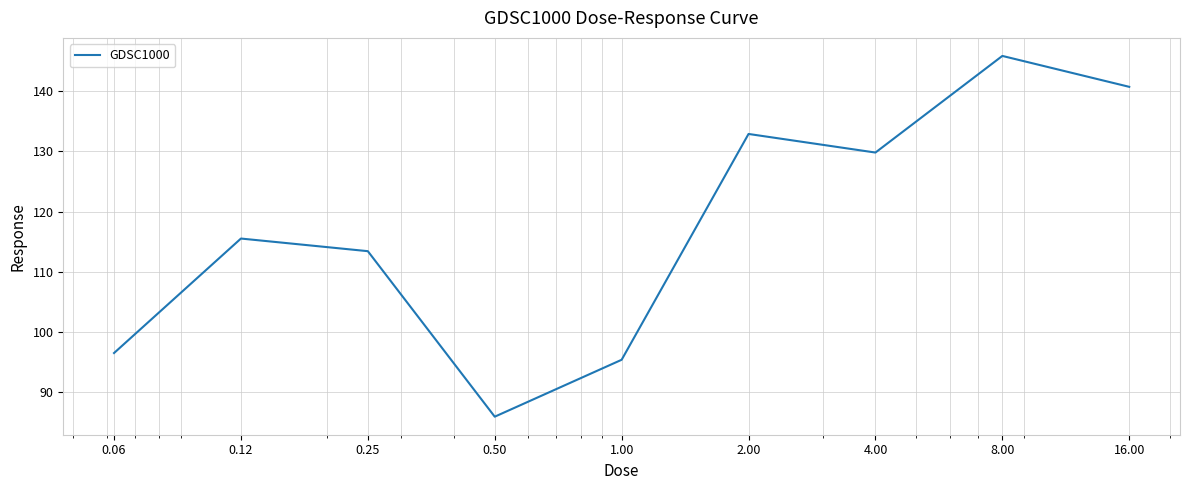

What is the sum of all values?

1056.0